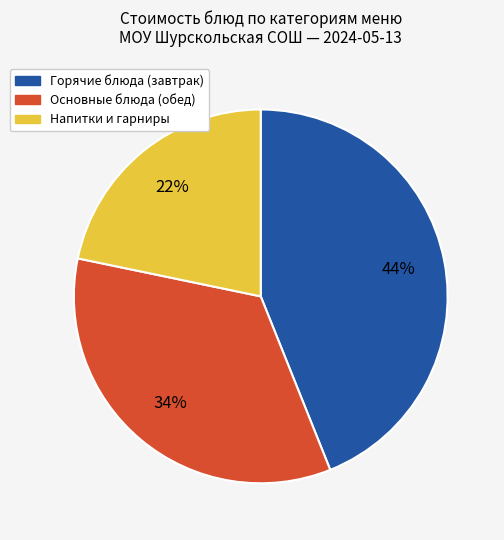

To the nearest percent, what is the difference between the largest and smallest slice percentages?

22%